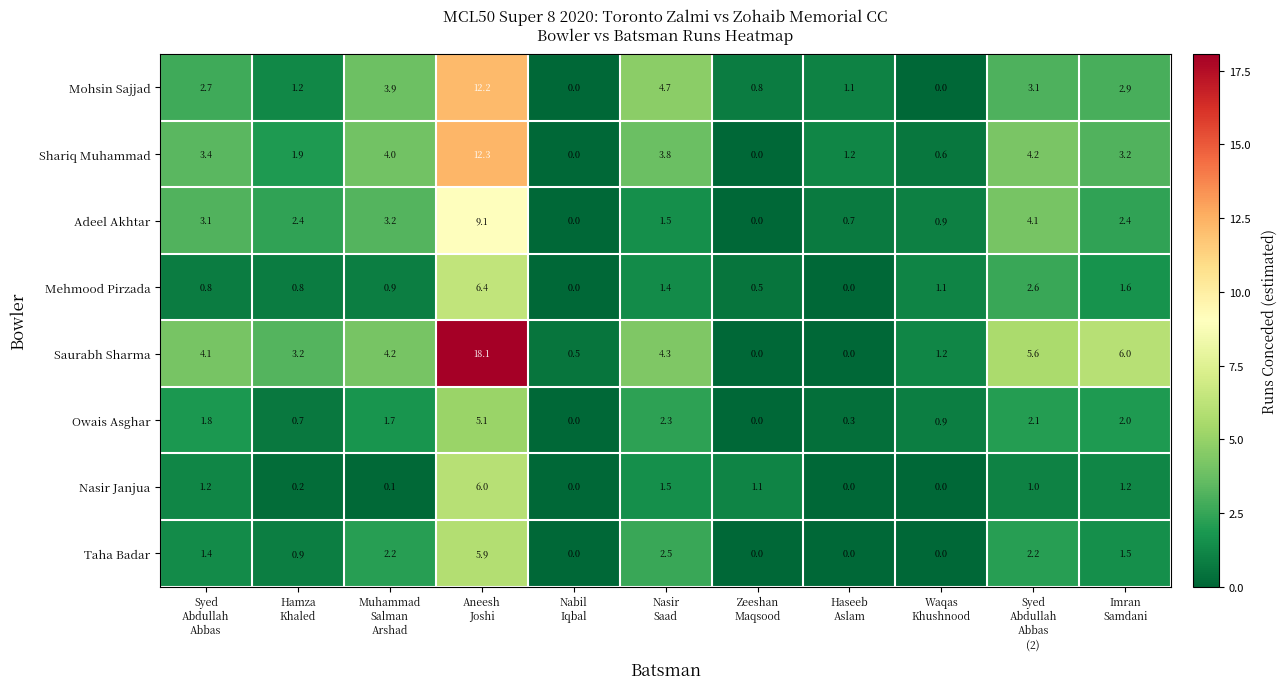

List the series in order of their peak value, highest first.

Saurabh Sharma, Shariq Muhammad, Mohsin Sajjad, Adeel Akhtar, Mehmood Pirzada, Nasir Janjua, Taha Badar, Owais Asghar